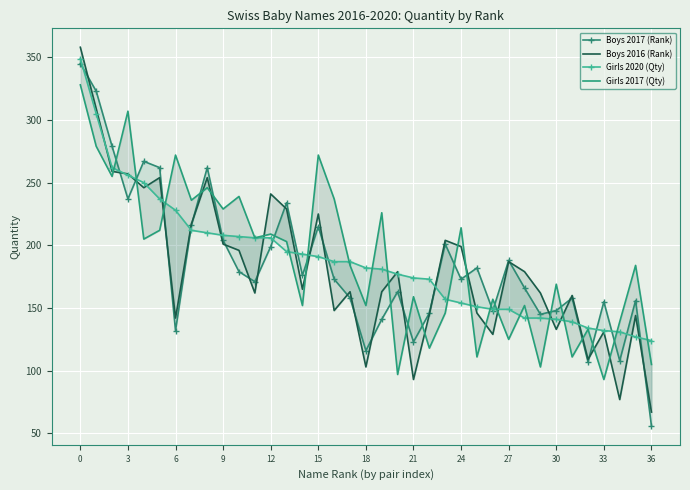

What is the approximate value of Boys 2016 (Rank) at 29, to the nearest 50?

150